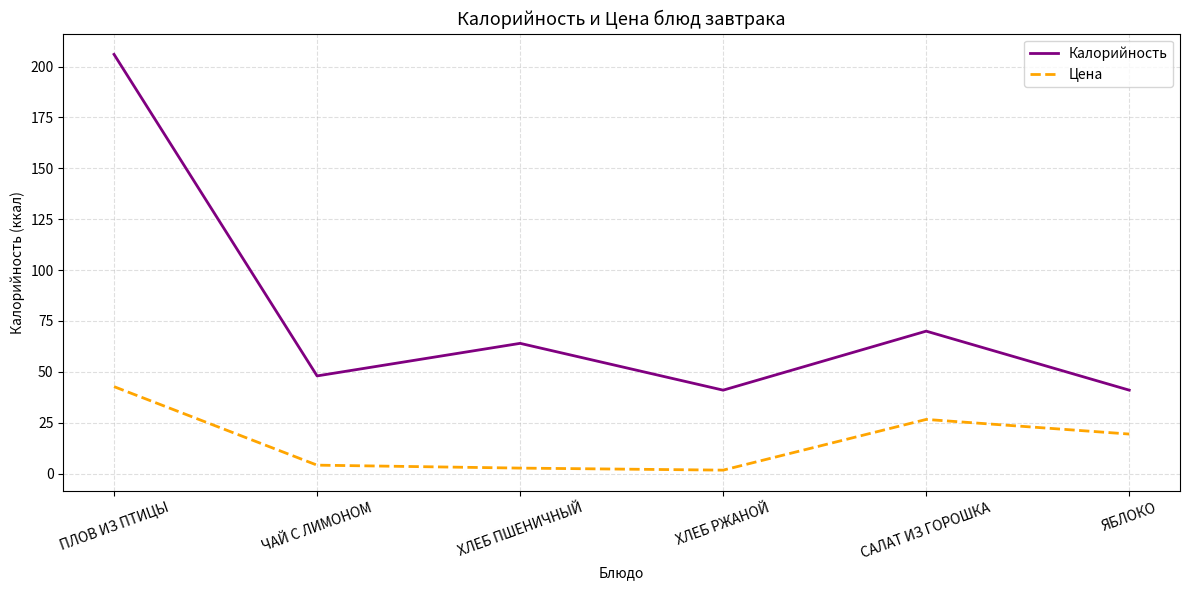

Where is the first local minimum for Калорийность?

ЧАЙ С ЛИМОНОМ